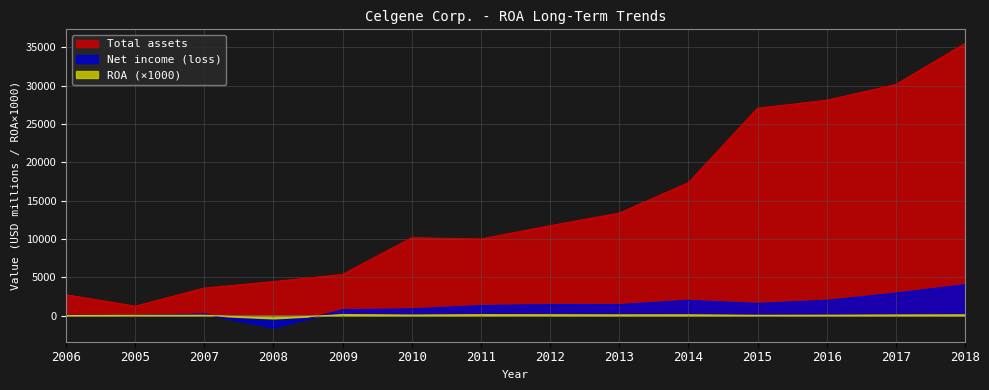

True or false: Total assets and Net income (loss) cross at least once.

False